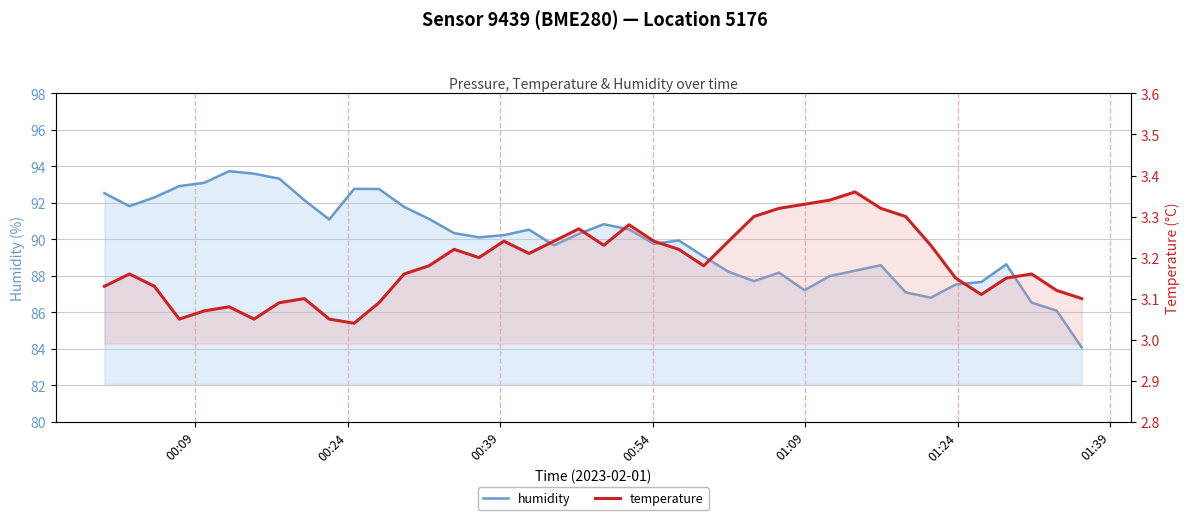

The value of humidity at 37 is 138.4. True or false?

False